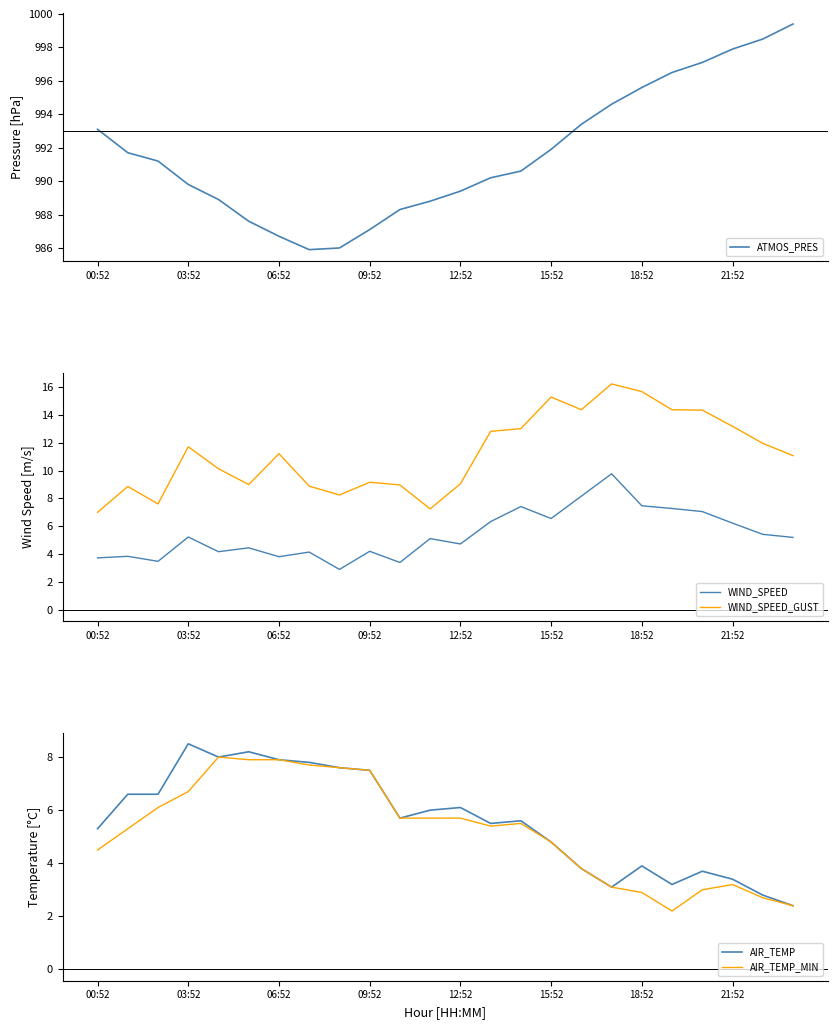

True or false: WIND_SPEED_GUST has more than 0 interior local peaks.

True